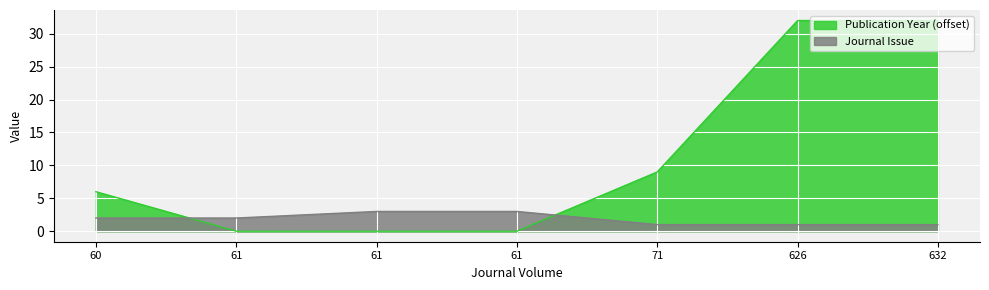

Rank the series by their average value, from highest to lowest.

Publication Year (offset), Journal Issue